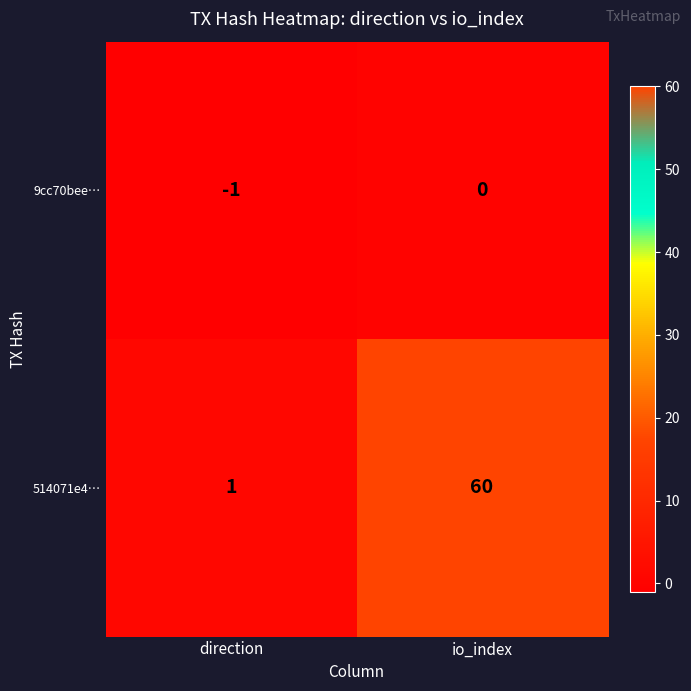

At which category does the chart reach its peak across all series?

io_index